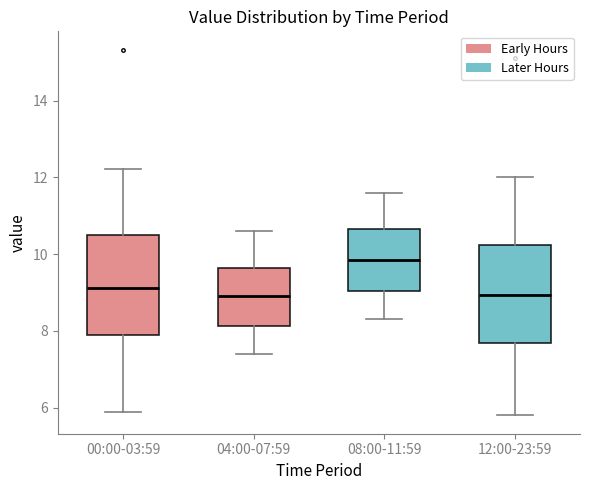

Reading left to right, read every box against the y-axis: the position of its median line, the range the box covers, and the ends of its whiskers. The values are not printed on the chart, so give them approximately, as read against the axis.

00:00-03:59: median 9.2, box 7.8 to 10.6, whiskers 6.0 to 12.2
04:00-07:59: median 9.0, box 8.2 to 9.6, whiskers 7.4 to 10.6
08:00-11:59: median 9.8, box 9.0 to 10.6, whiskers 8.4 to 11.6
12:00-23:59: median 9.0, box 7.8 to 10.2, whiskers 5.8 to 12.0